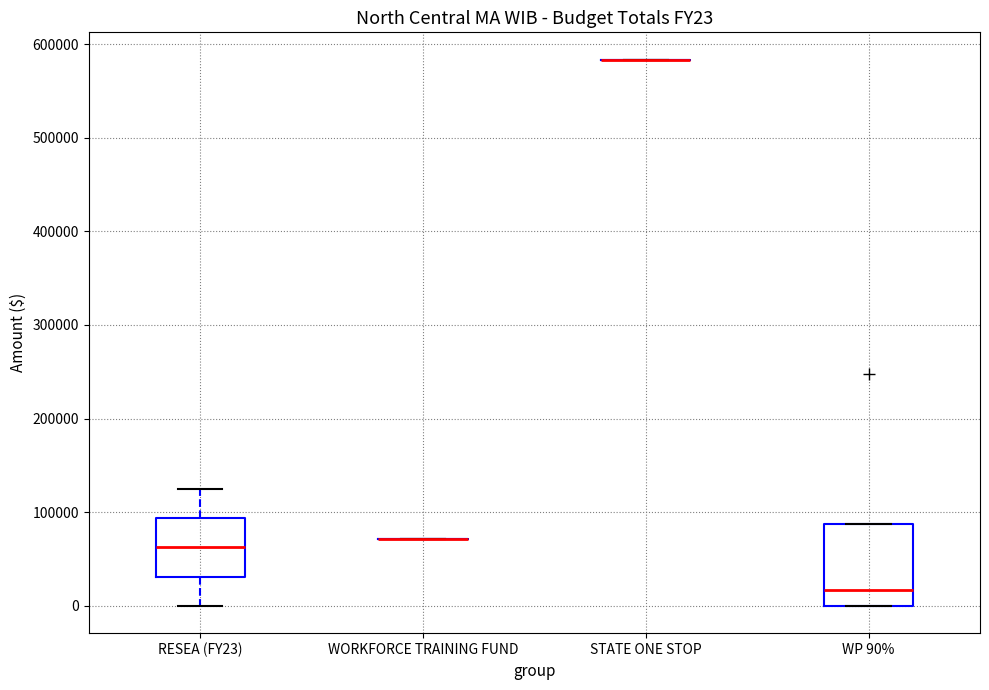

Reading left to right, transcribe this box plot: for each box, give where its median line is, the range the box spans, and where its two whiskers end, as read against the y-axis. The values are not printed on the chart, so give them approximately, as read against the axis.

RESEA (FY23): median 60000, box 30000 to 90000, whiskers 0 to 120000
WORKFORCE TRAINING FUND: box collapsed to a line at 70000, whiskers 70000 to 70000
STATE ONE STOP: box collapsed to a line at 580000, whiskers 580000 to 580000
WP 90%: median 20000, box 0 to 90000, whiskers 0 to 90000